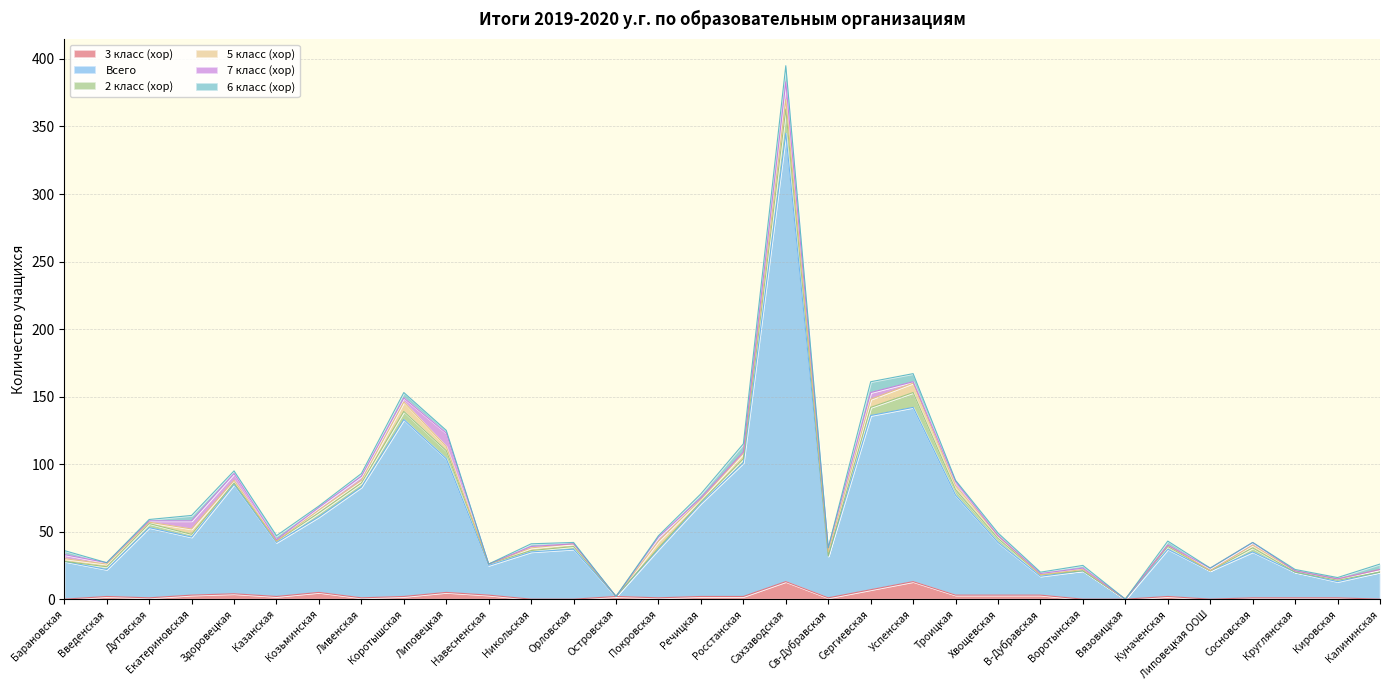

True or false: 3 класс (хор) has a value of 0 at Островская.

False